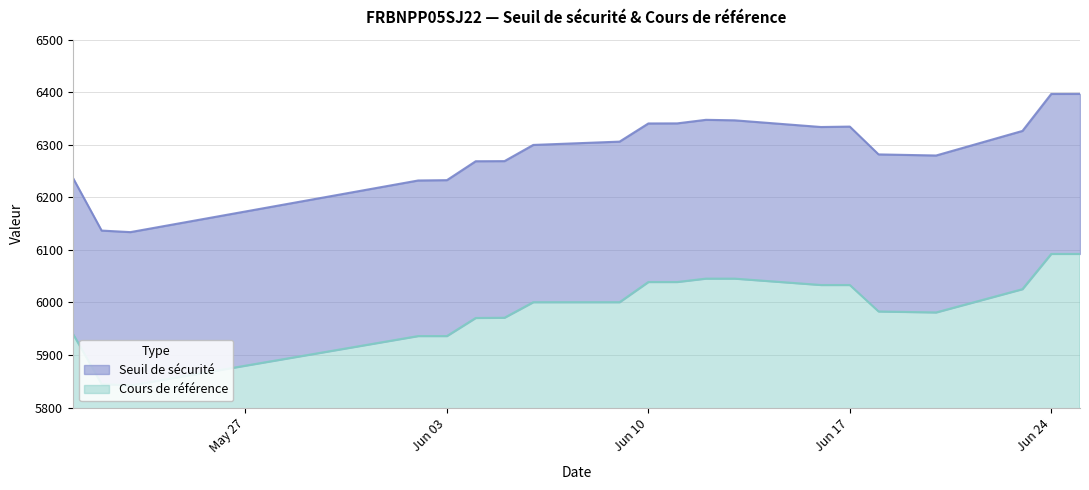

List the series in order of their overall mean, lowest first.

Cours de référence, Seuil de sécurité